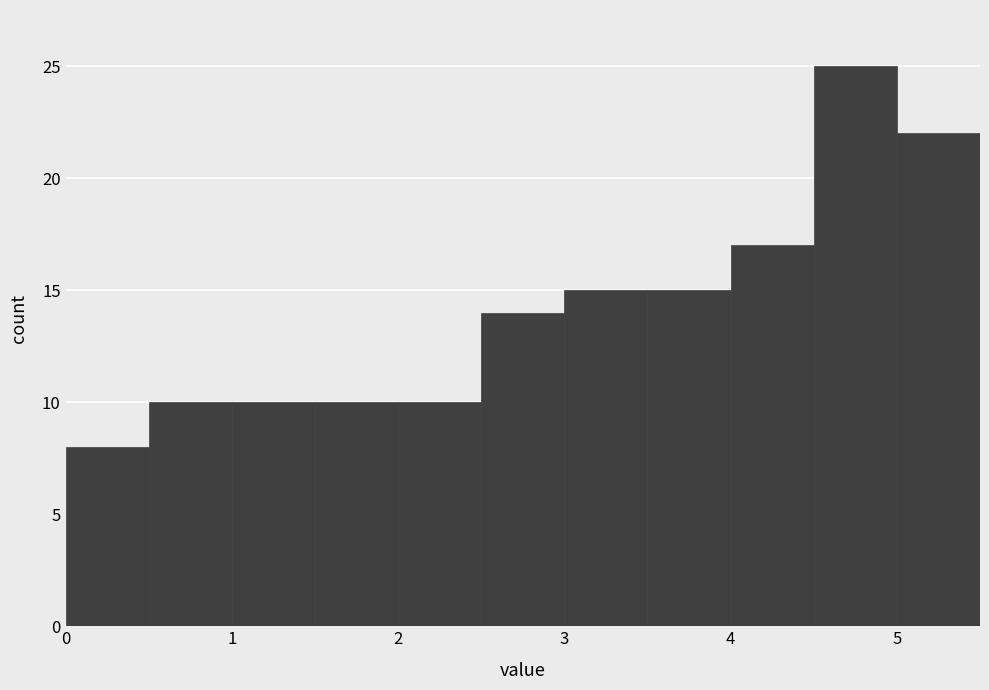

Reading left to right, list every bar in this chart as the range it spans on the x-axis followed by its height. The values are not printed on the chart, so give them approximately, as read against the axis.

0.0 to 0.5: 8
0.5 to 1.0: 10
1.0 to 1.5: 10
1.5 to 2.0: 10
2.0 to 2.5: 10
2.5 to 3.0: 14
3.0 to 3.5: 15
3.5 to 4.0: 15
4.0 to 4.5: 17
4.5 to 5.0: 25
5.0 to 5.5: 22